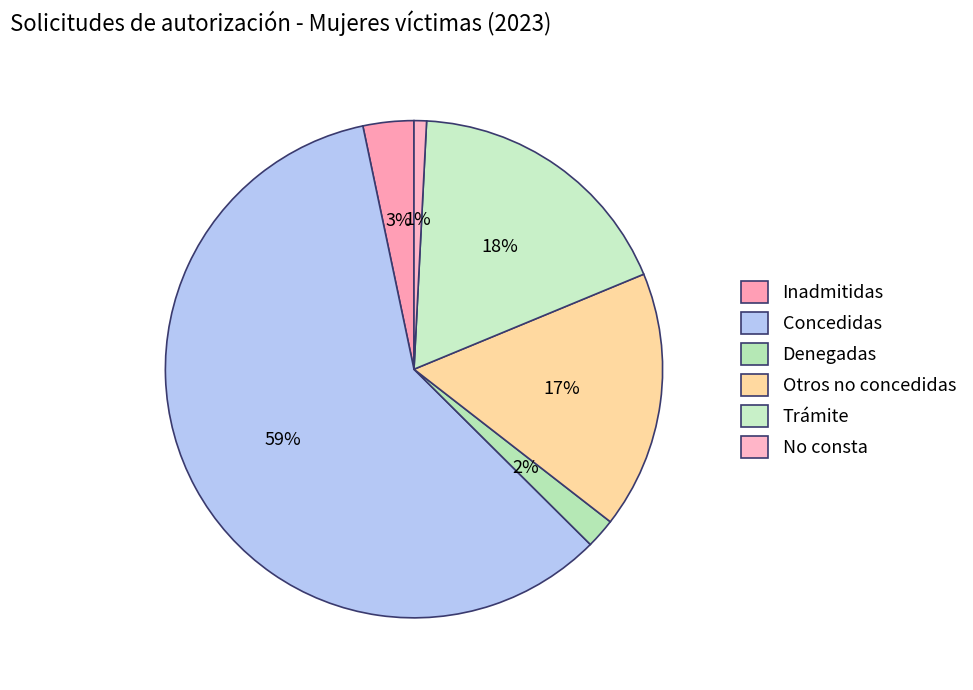

How many slices are in this pie chart?

6